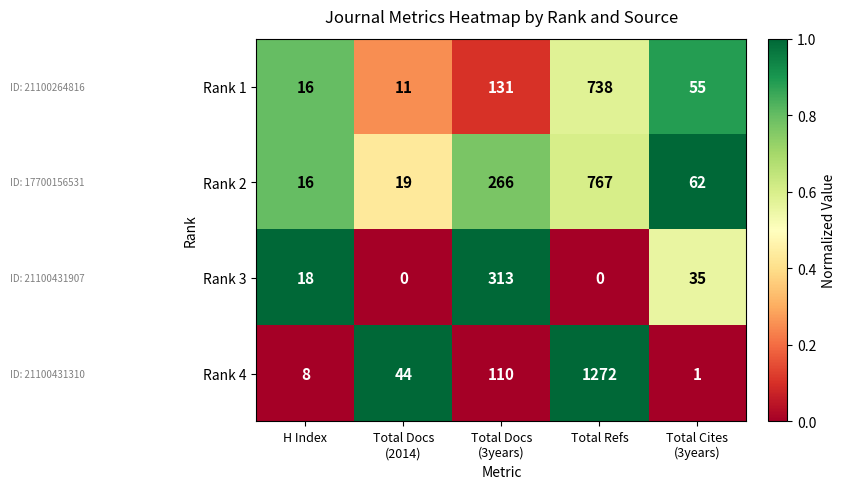

Reading left to right, what are all the values shown in this chart?

Rank 1: 16	11	131	738	55
Rank 2: 16	19	266	767	62
Rank 3: 18	0	313	0	35
Rank 4: 8	44	110	1272	1